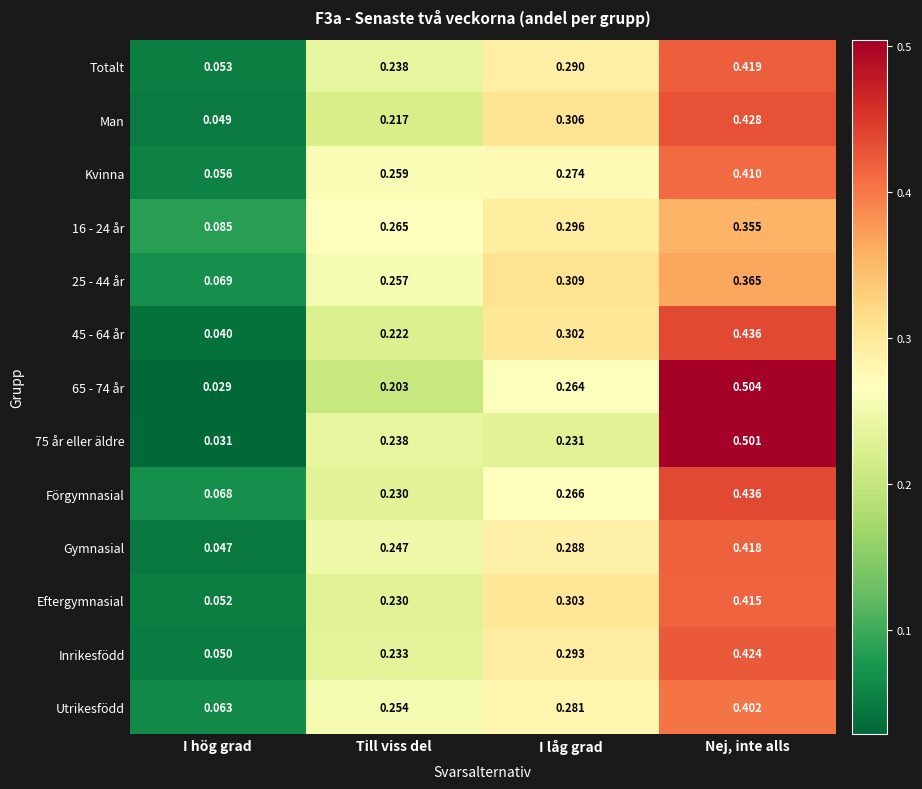

Where is Inrikesfödd nearest to the value 0?

I hög grad